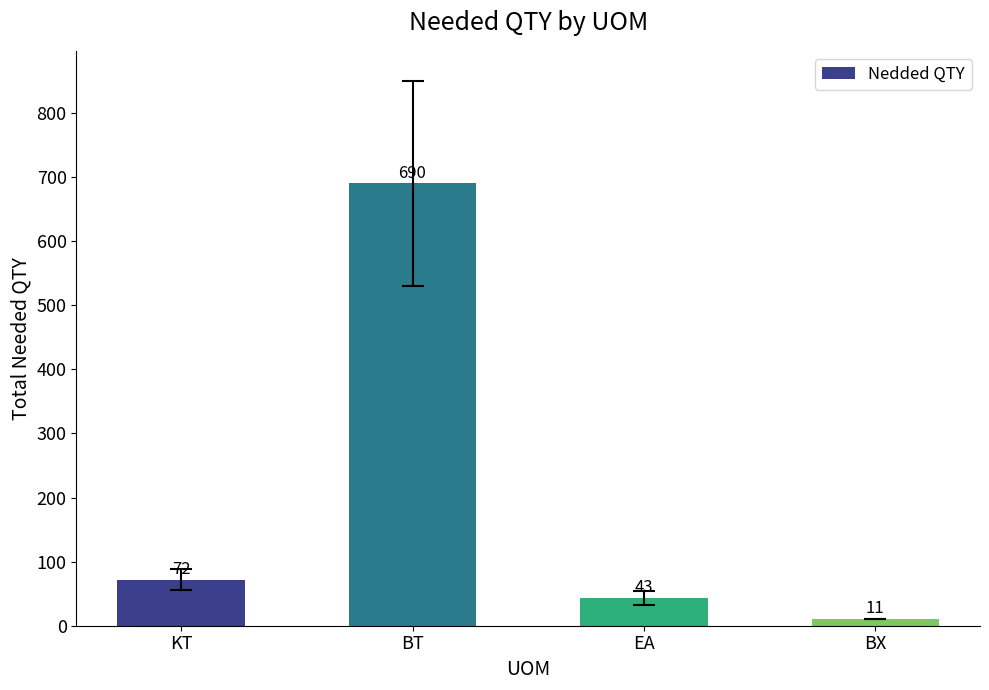

What is the label of the 2nd bar from the right?

EA